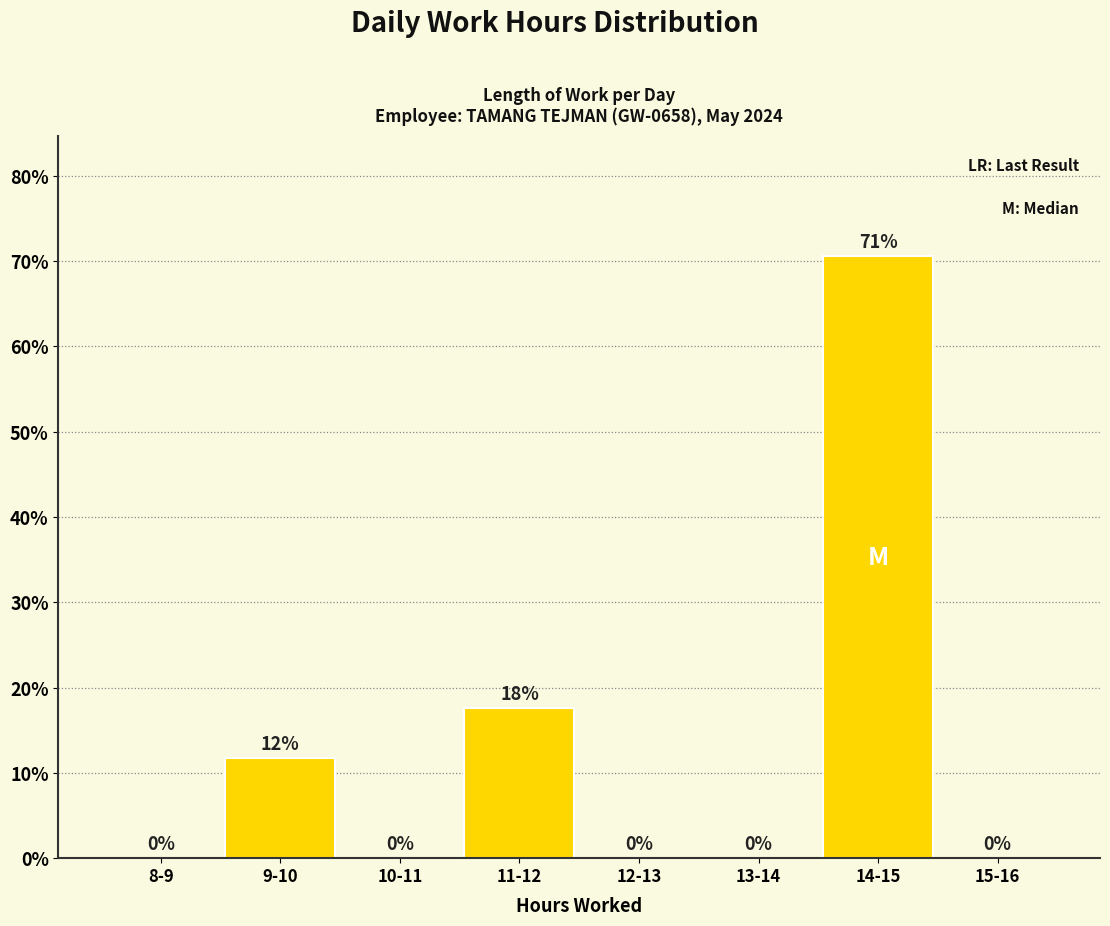

What is the greatest value displayed?

70.6